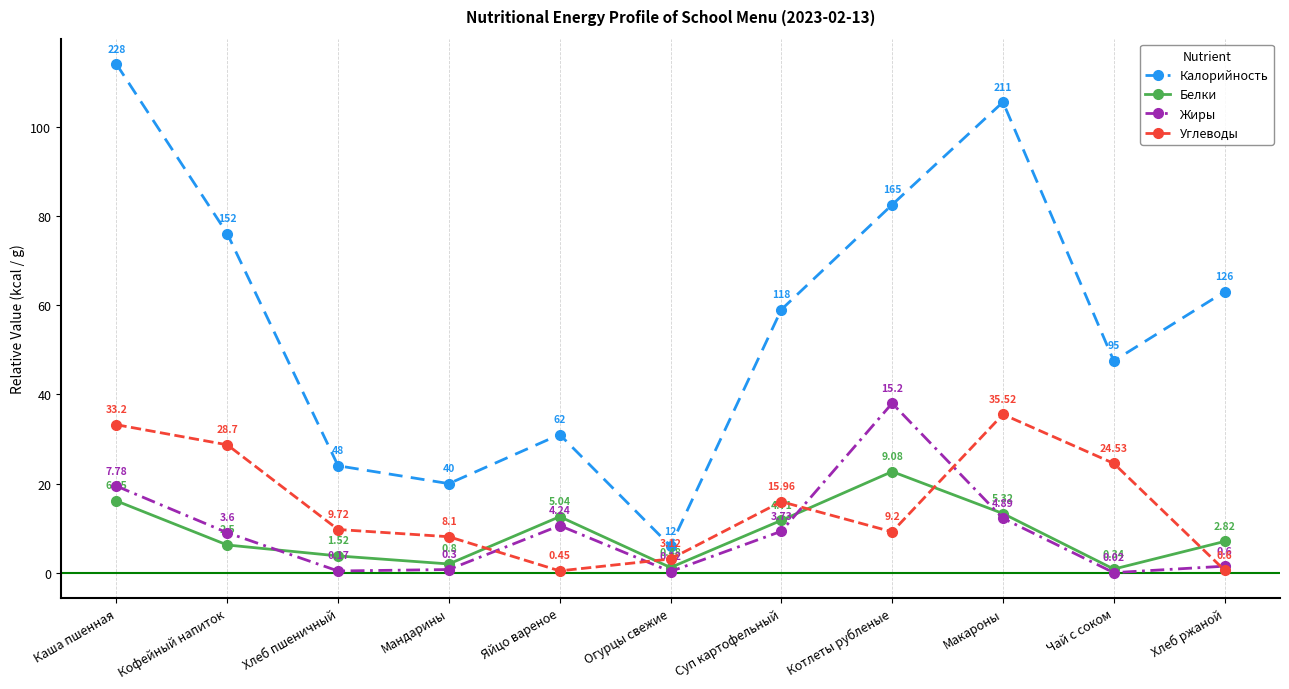

List the labels in order of Углеводы value, smallest first.

Яйцо вареное, Хлеб ржаной, Огурцы свежие, Мандарины, Котлеты рубленые, Хлеб пшеничный, Суп картофельный, Чай с соком, Кофейный напиток, Каша пшенная, Макароны